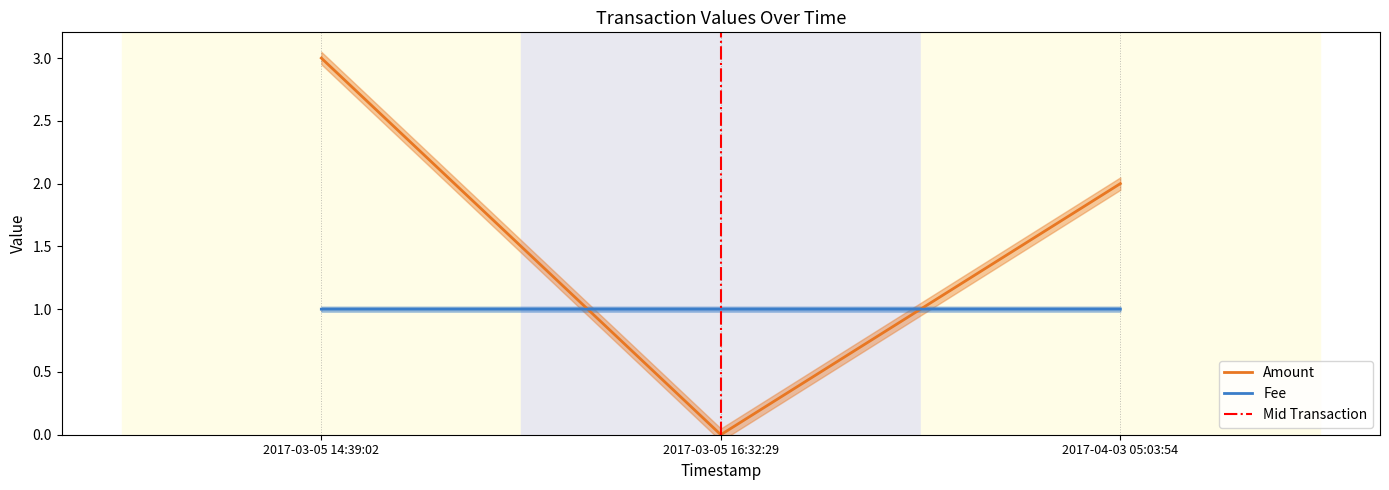

List the series in order of their overall mean, highest first.

Amount, Fee